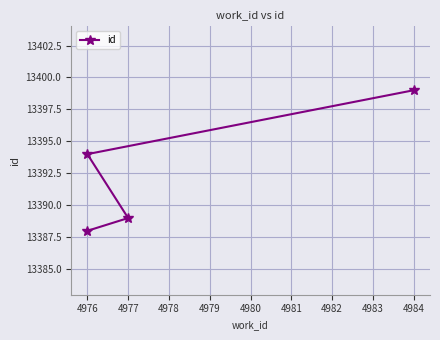

What is the change in value from 4975 to 4977?

+6